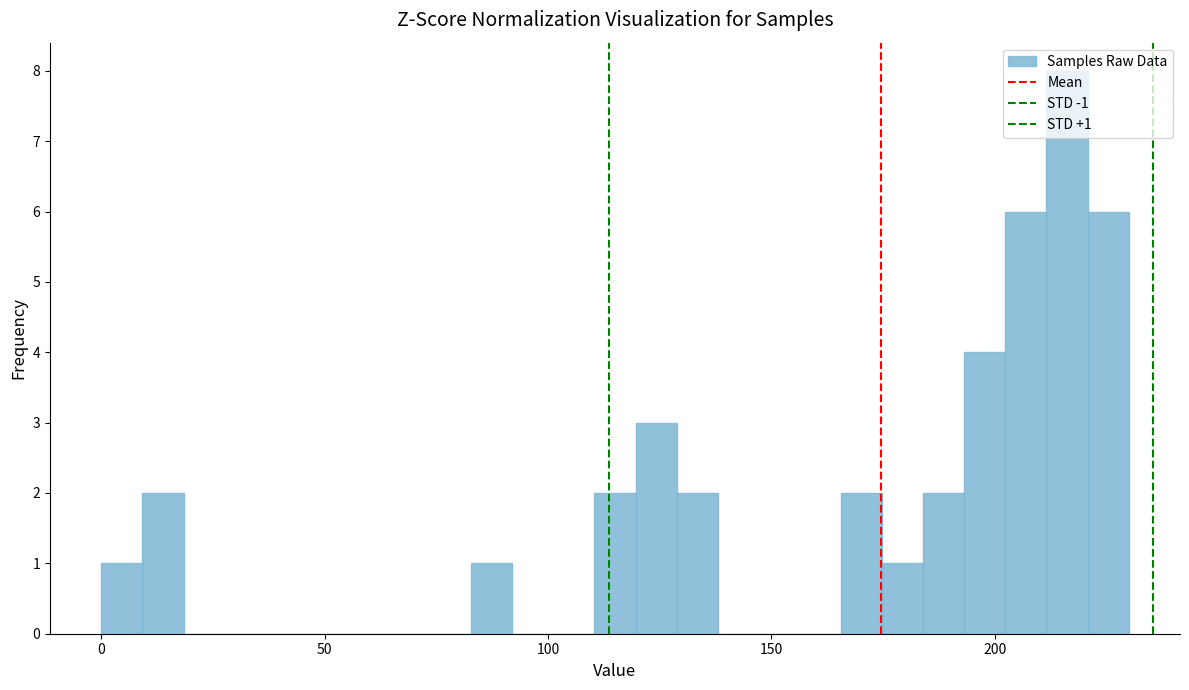

Read against the x-axis, roughly where is the centre of the tallest bar?

215